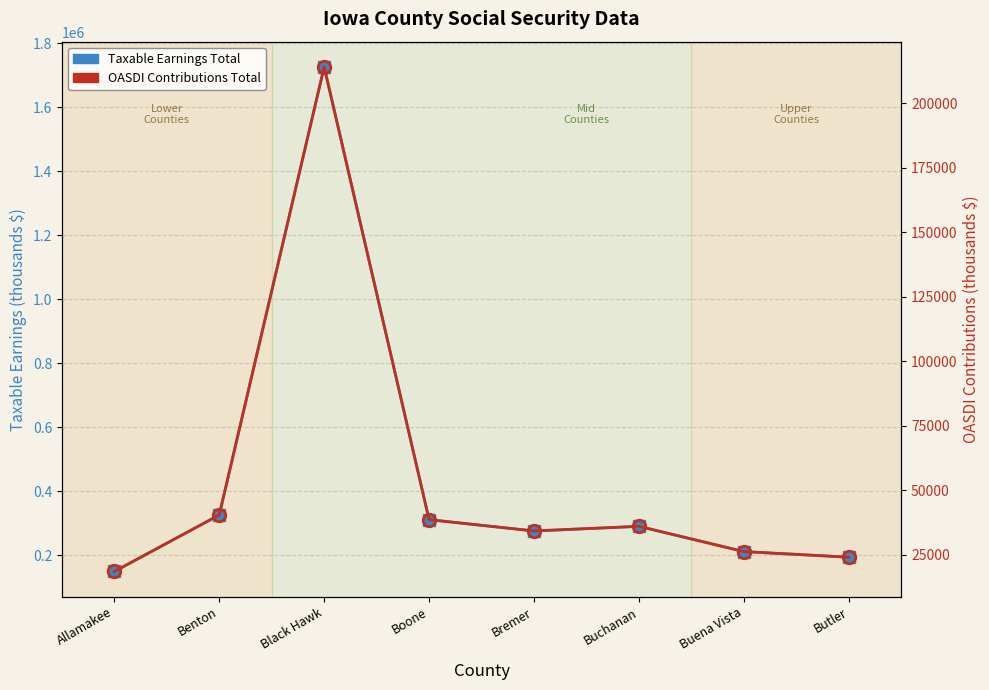

What is the sum of all Taxable Earnings Total values?

3482590